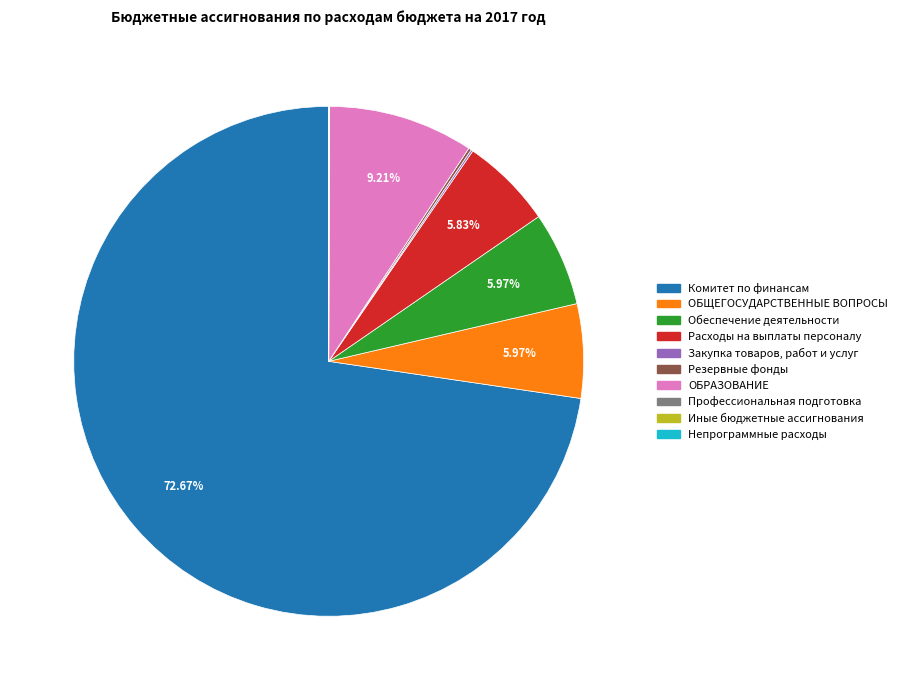

To the nearest percent, what portion does ОБЩЕГОСУДАРСТВЕННЫЕ ВОПРОСЫ represent?

6%